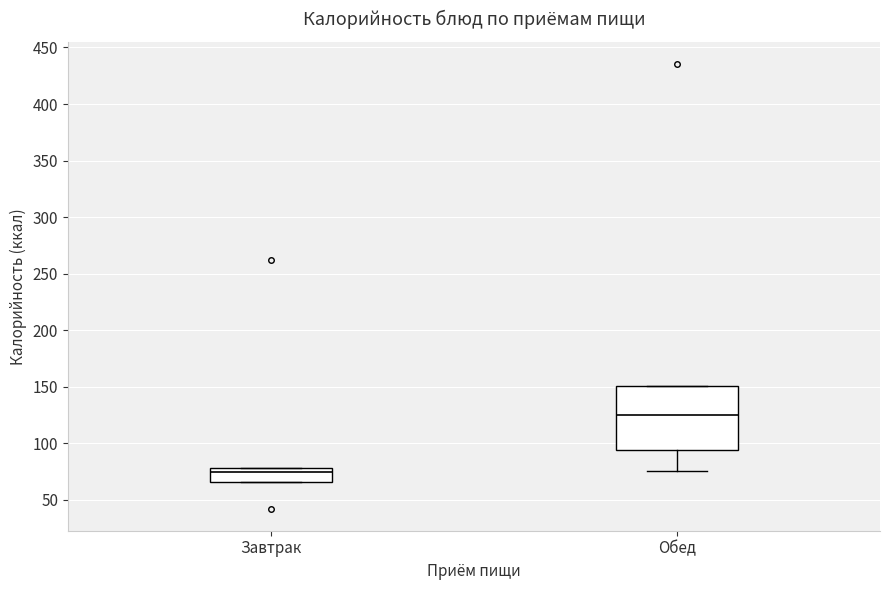

Reading left to right, transcribe this box plot: for each box, give where its median line is, the range the box spans, and where its two whiskers end, as read against the y-axis. The values are not printed on the chart, so give them approximately, as read against the axis.

Завтрак: median 75, box 65 to 80, whiskers 65 to 80
Обед: median 125, box 95 to 150, whiskers 75 to 150